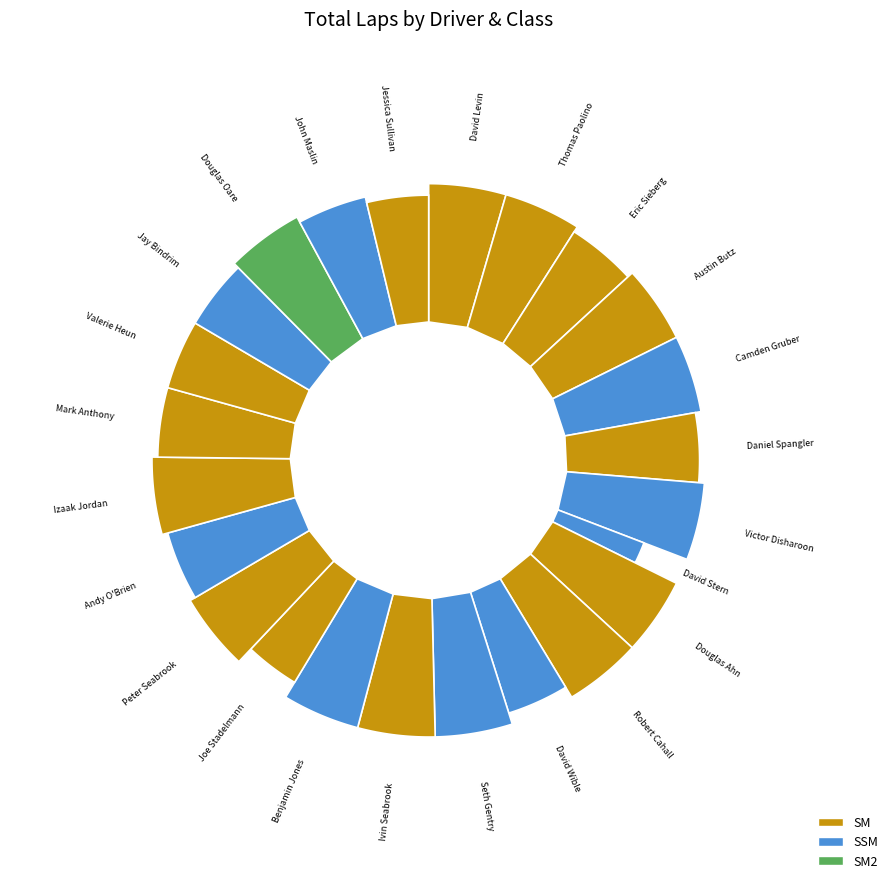

How many slices are in this pie chart?

24